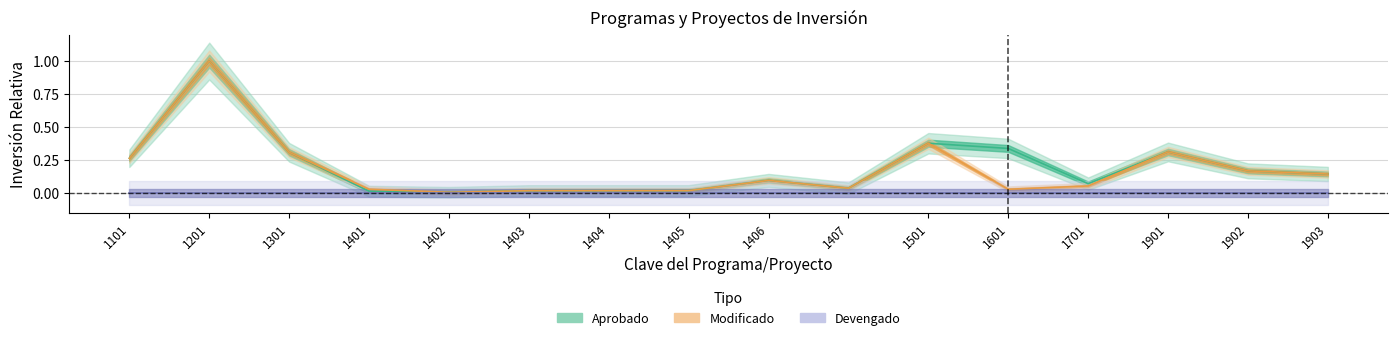

At which category does the chart reach its minimum across all series?

1402